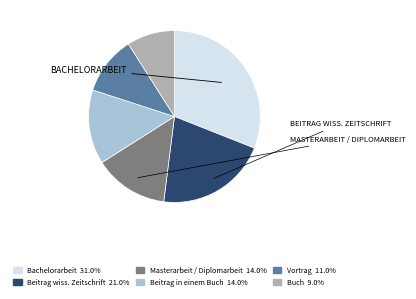

How many slices are in this pie chart?

6